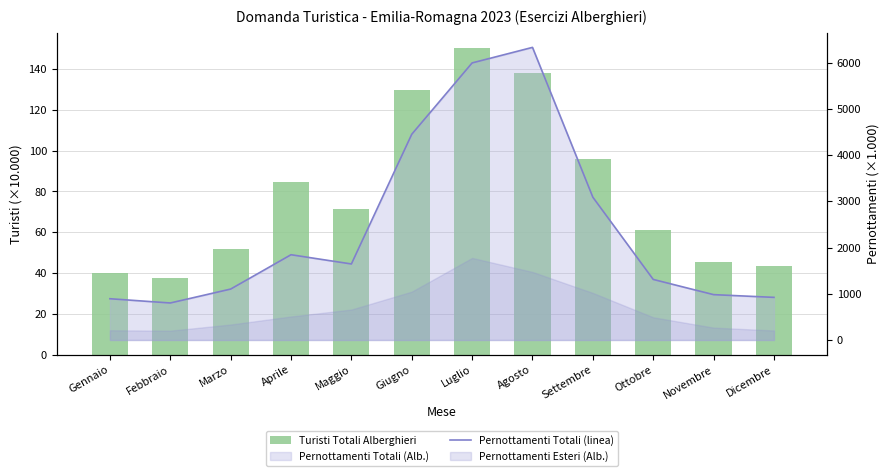

Reading left to right, extract all data points from this chart.

Turisti Totali Alberghieri: Gennaio=40.0	Febbraio=37.7	Marzo=52.0	Aprile=84.7	Maggio=71.2	Giugno=129.8	Luglio=150.3	Agosto=138.2	Settembre=95.9	Ottobre=60.9	Novembre=45.6	Dicembre=43.7
Pernottamenti Totali (linea): Gennaio=892.7	Febbraio=800.7	Marzo=1101.6	Aprile=1844.5	Maggio=1644.7	Giugno=4450.8	Luglio=5994.0	Agosto=6330.1	Settembre=3088.3	Ottobre=1309.9	Novembre=981.2	Dicembre=922.0